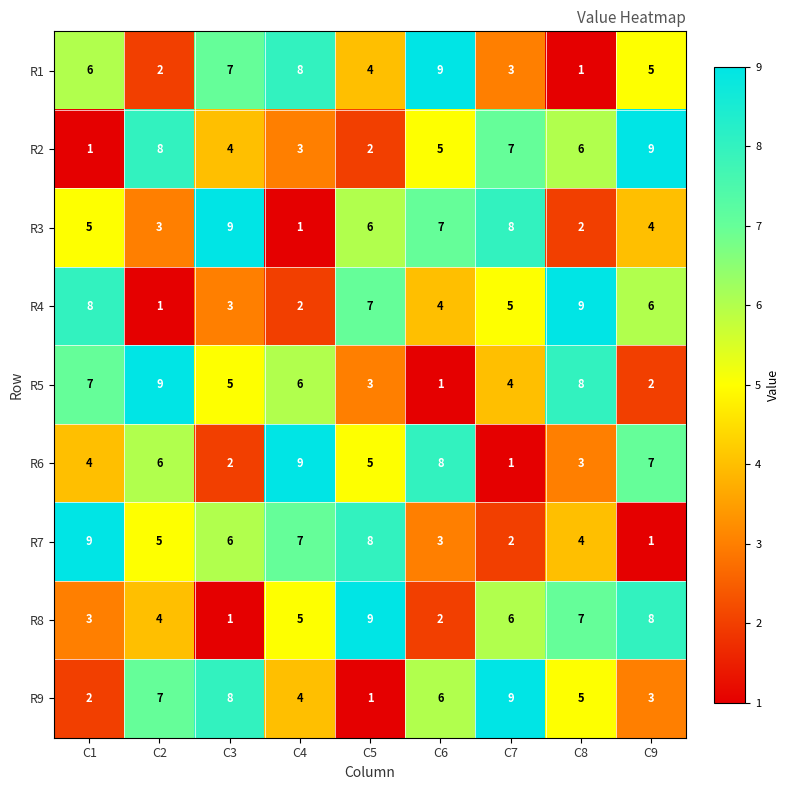

What is the difference between the maximum and second lowest values in the R2 series?

7